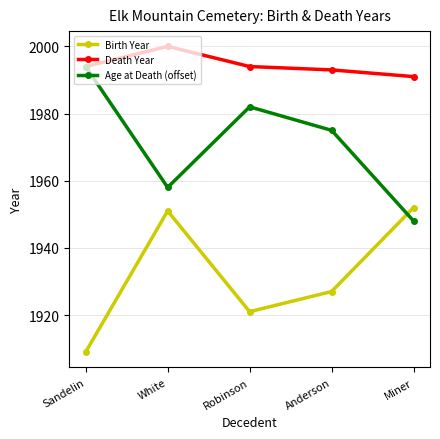

Between Sandelin and Miner, which series saw the biggest shift?

Age at Death (offset)